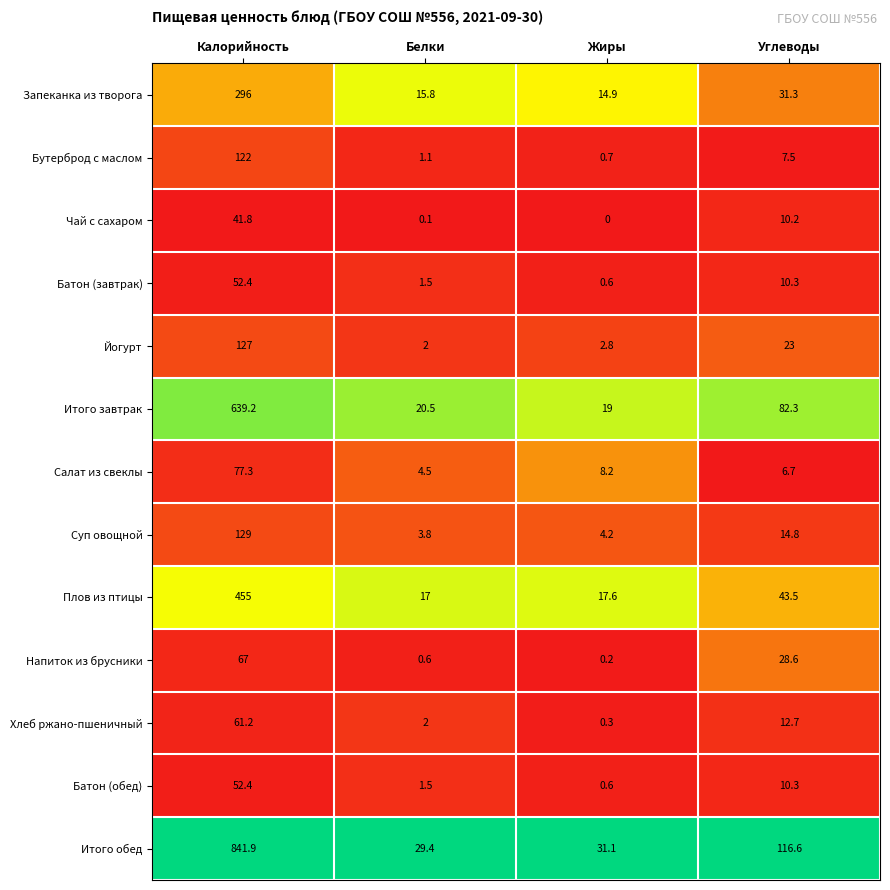

Which series has the widest spread of values?

Итого обед